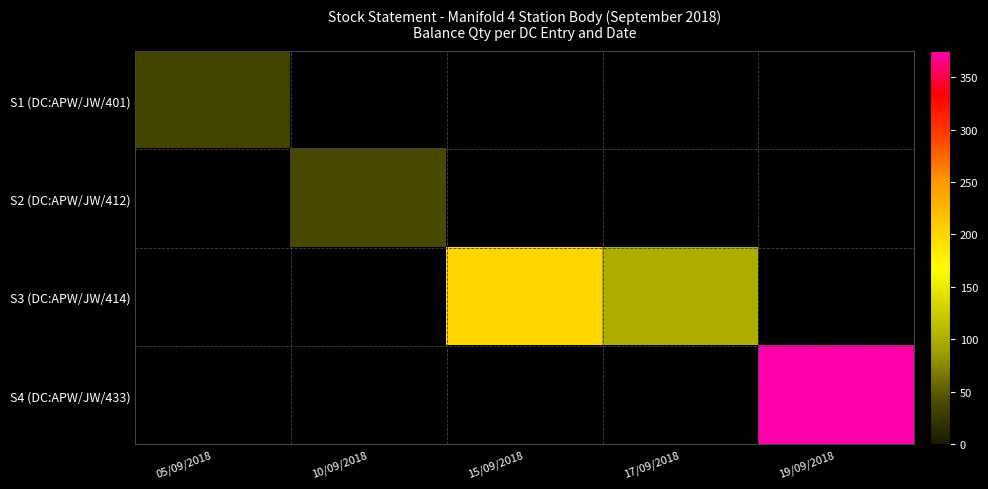

Between 15/09/2018 and 19/09/2018, which series saw the biggest shift?

S4 (DC:APW/JW/433)